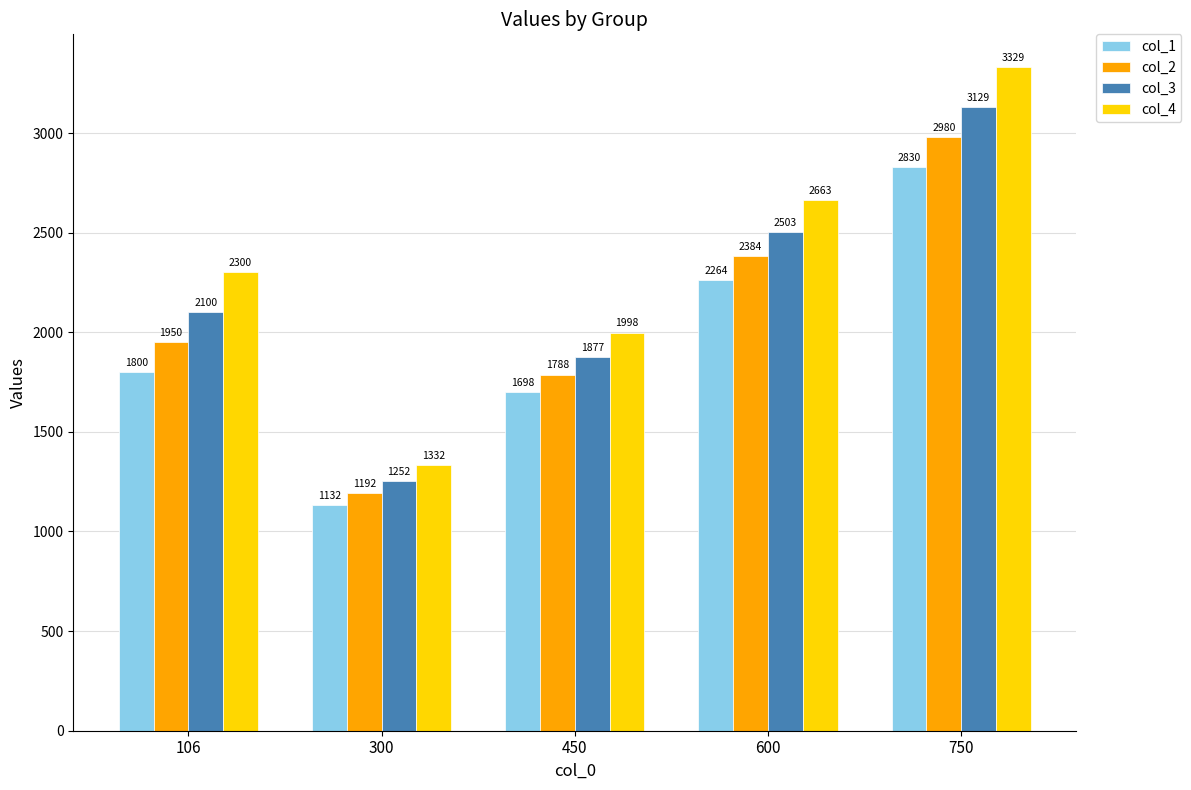

What is the value of the col_4 bar at the 1st from the left?

2300